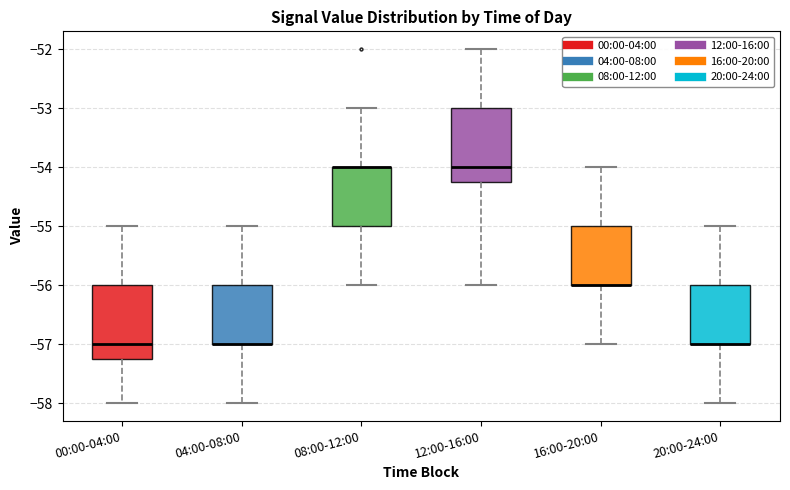

Reading left to right, transcribe this box plot: for each box, give where its median line is, the range the box spans, and where its two whiskers end, as read against the y-axis. The values are not printed on the chart, so give them approximately, as read against the axis.

00:00-04:00: median -57.0, box -57.2 to -56.0, whiskers -58.0 to -55.0
04:00-08:00: median -57.0 (drawn on the box's lower edge), box -57.0 to -56.0, whiskers -58.0 to -55.0
08:00-12:00: median -54.0 (drawn on the box's upper edge), box -55.0 to -54.0, whiskers -56.0 to -53.0
12:00-16:00: median -54.0, box -54.2 to -53.0, whiskers -56.0 to -52.0
16:00-20:00: median -56.0 (drawn on the box's lower edge), box -56.0 to -55.0, whiskers -57.0 to -54.0
20:00-24:00: median -57.0 (drawn on the box's lower edge), box -57.0 to -56.0, whiskers -58.0 to -55.0